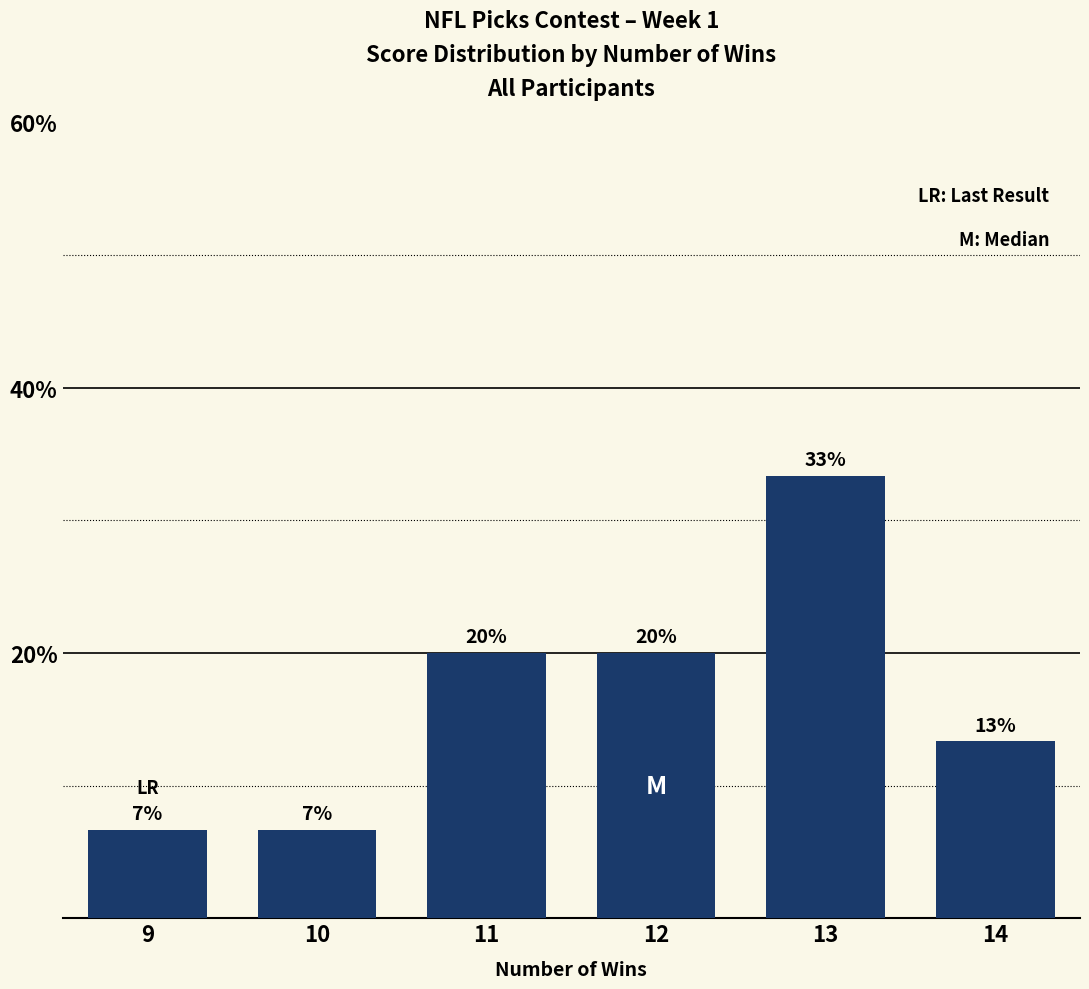

How many categories are shown in the chart?

6